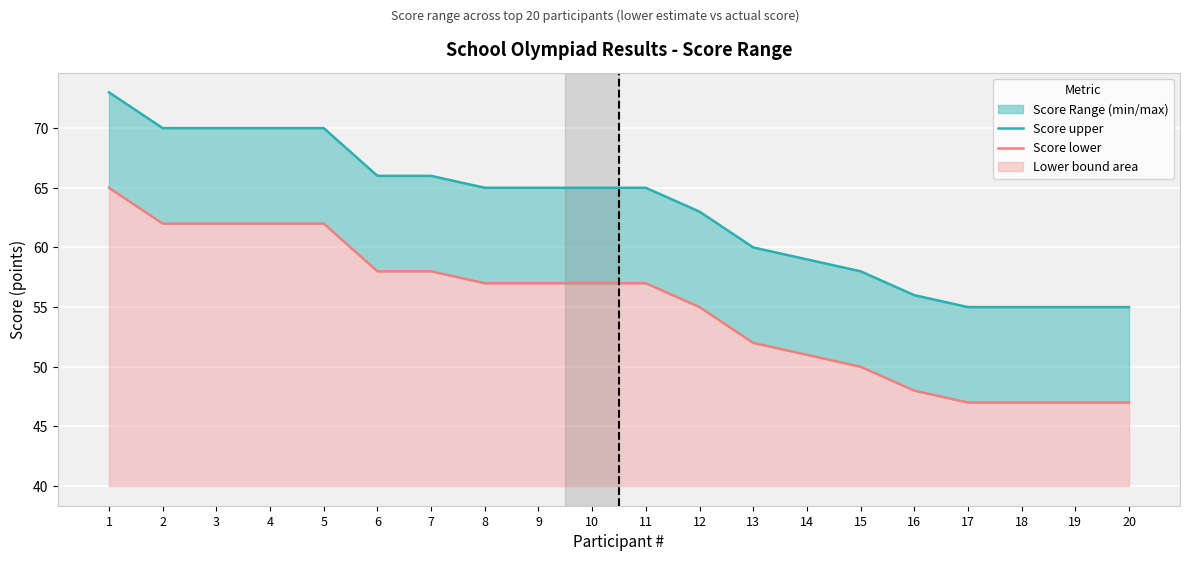

What is the maximum value for Score upper?

73